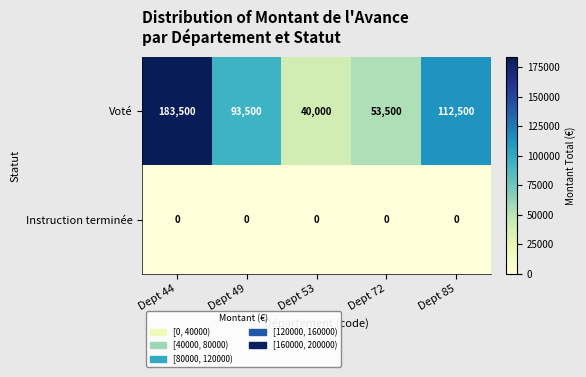

What is the difference between the highest and lowest values at Dept 44?

183500